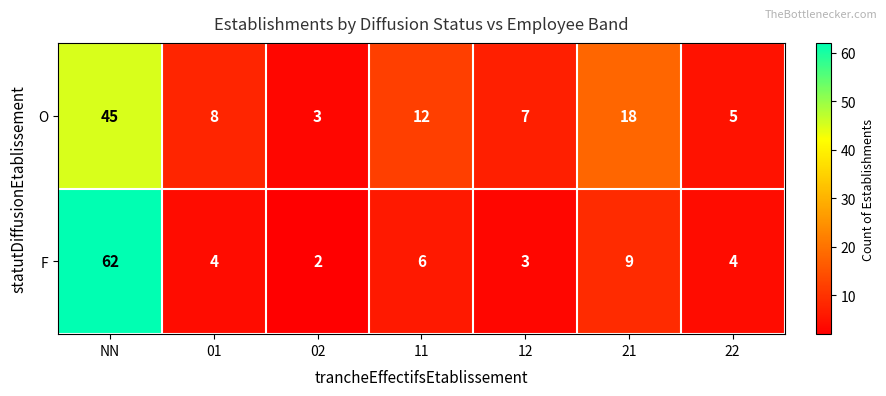

At 21, list the series in order from largest to smallest.

O, F